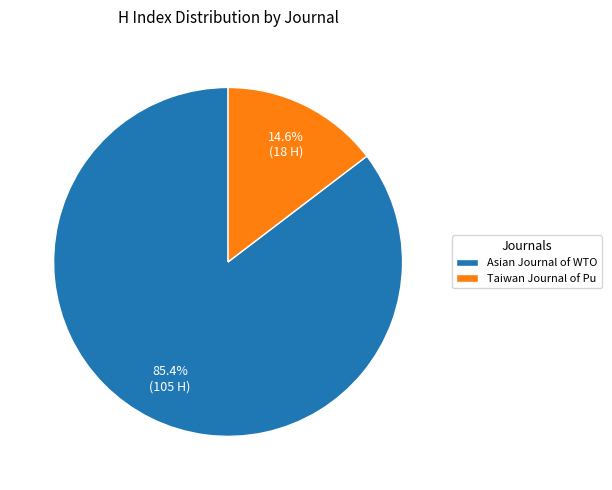

Rank the categories by value from highest to lowest.

Asian Journal of WTO, Taiwan Journal of Pu